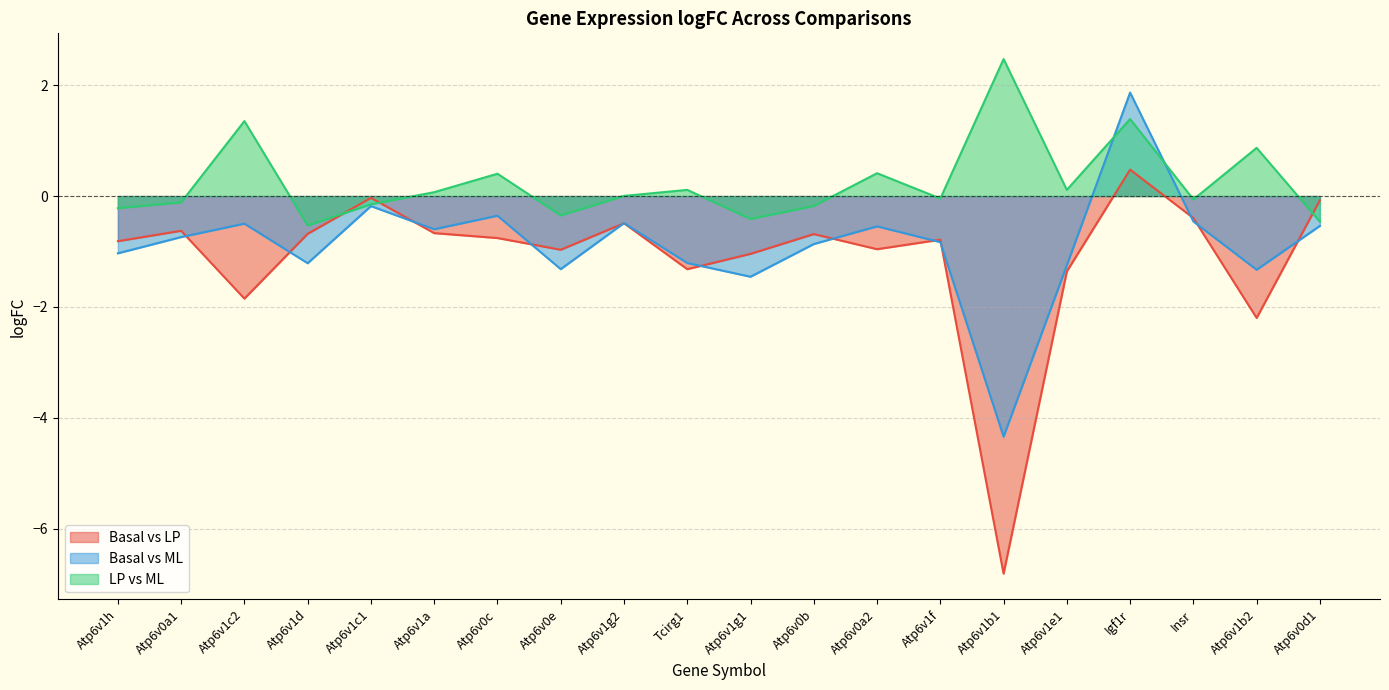

At which category does BasalvsLP.logFC reach its first local valley?

Atp6v1c2